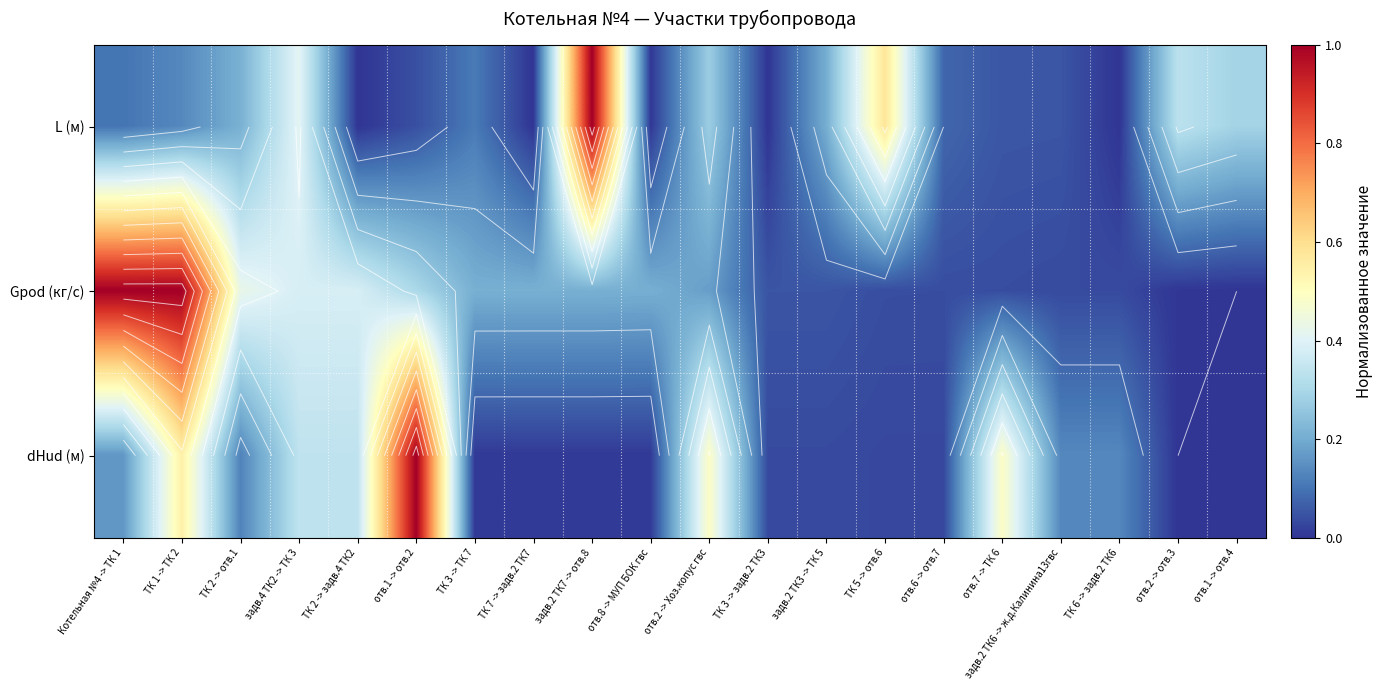

Is it true that Gpod (кг/с) equals 0.1 at задв.2 ТК3 -> ТК 5?

False